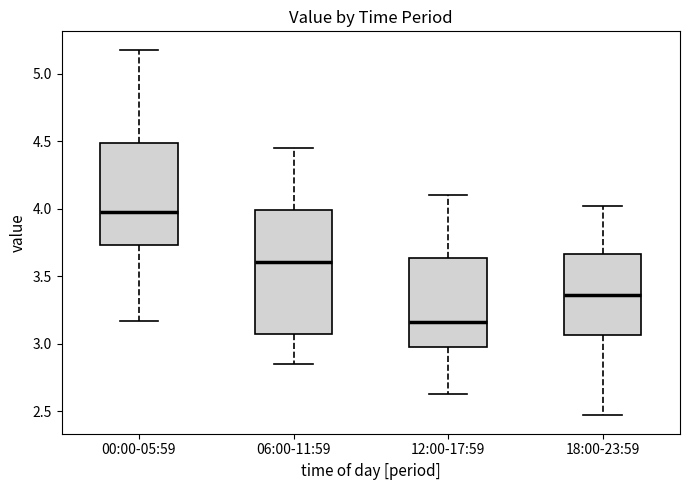

Which box has the lowest median line?

12:00-17:59